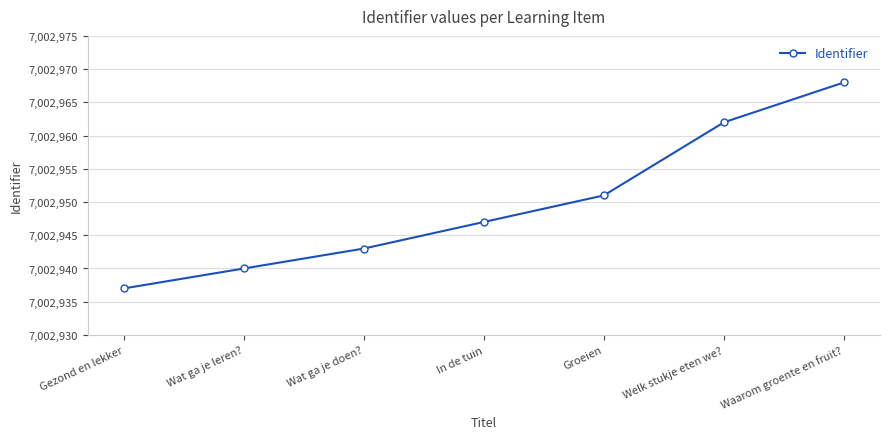

What is the maximum value shown in the chart?

7002968